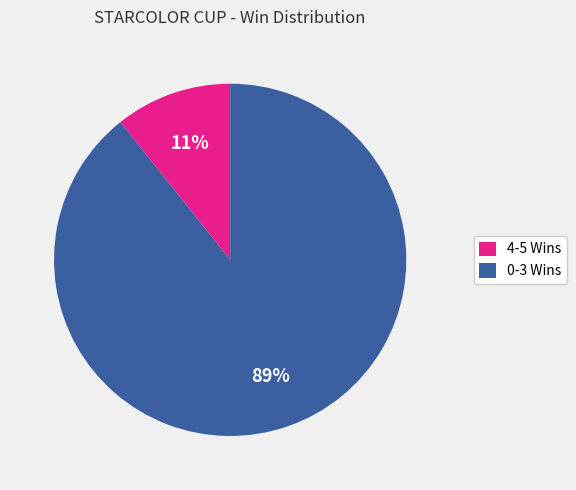

To the nearest percent, what portion does 0-3 Wins represent?

89%